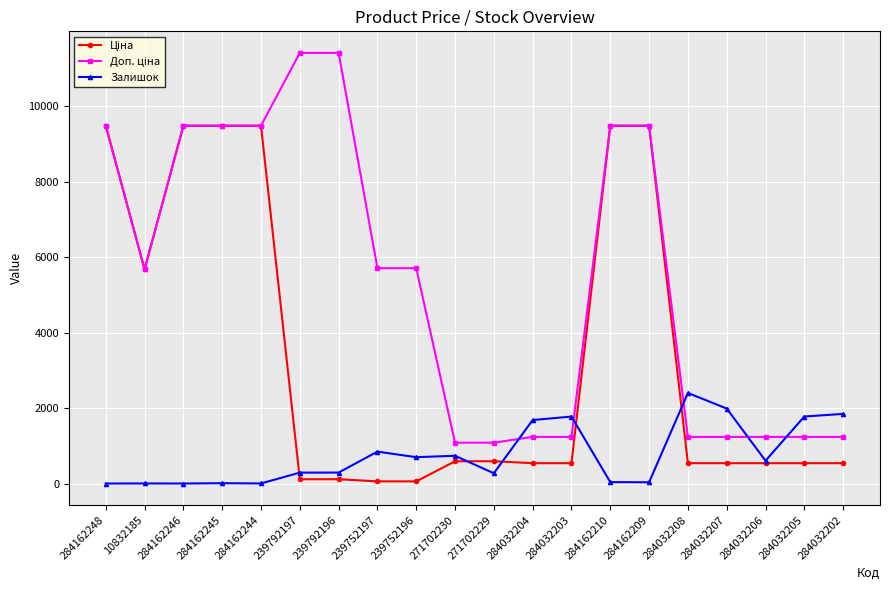

At how many categories does at least one series exceed 4284?

11